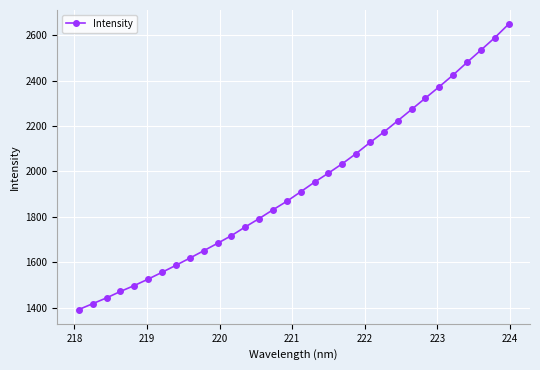

What is the smallest value displayed?

1391.5